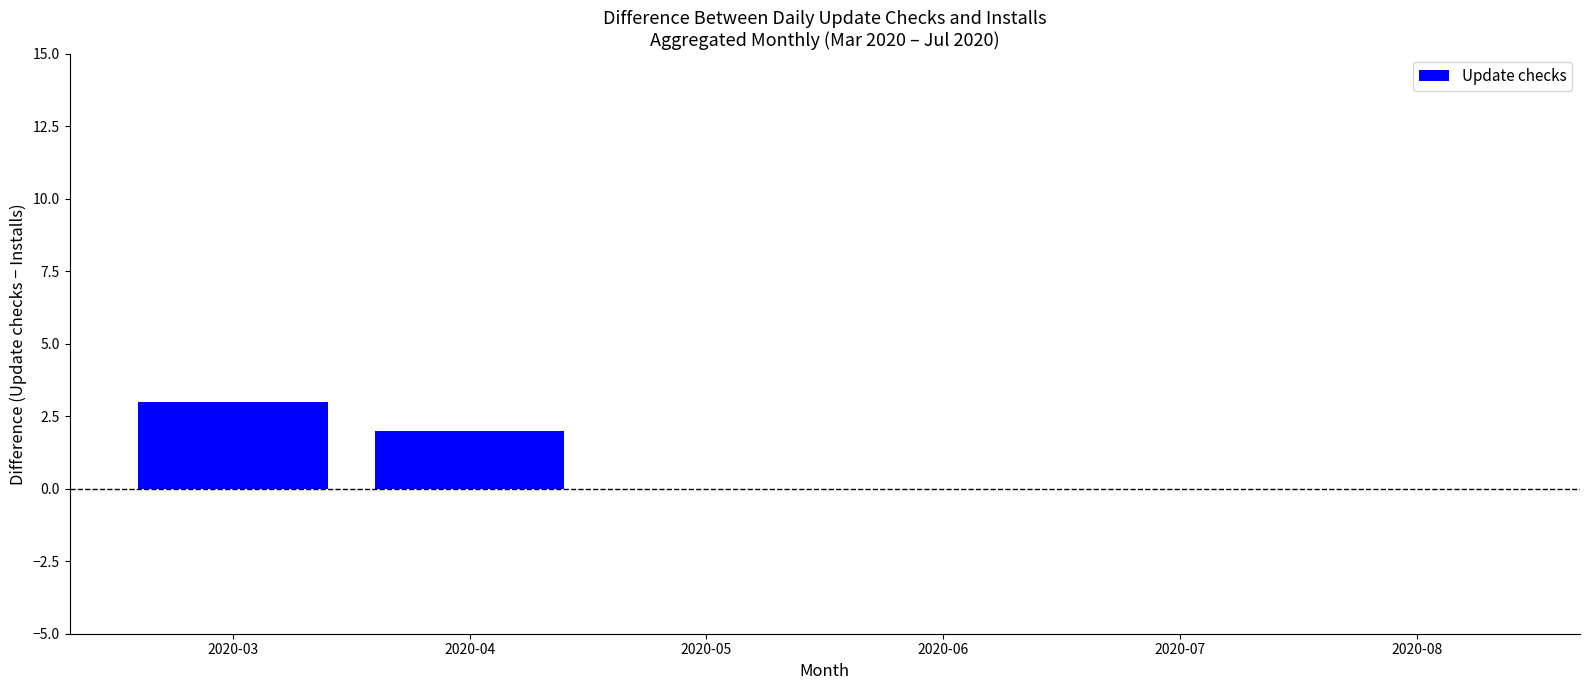

What is the greatest value displayed?

3